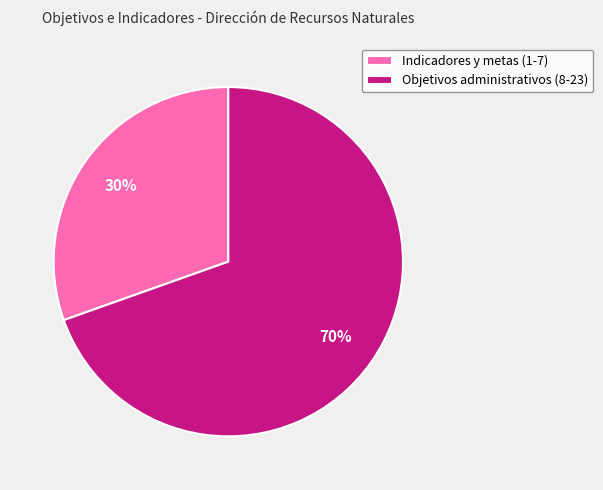

What percentage is the Indicadores y metas (1-7) slice, to the nearest percent?

30%